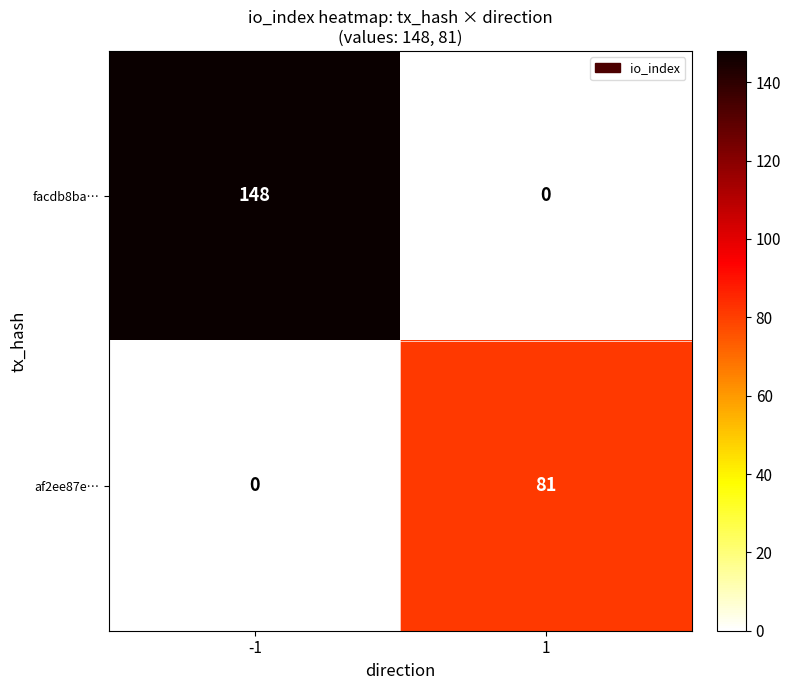

What is the difference between the facdb8ba… values at 1 and -1?

148